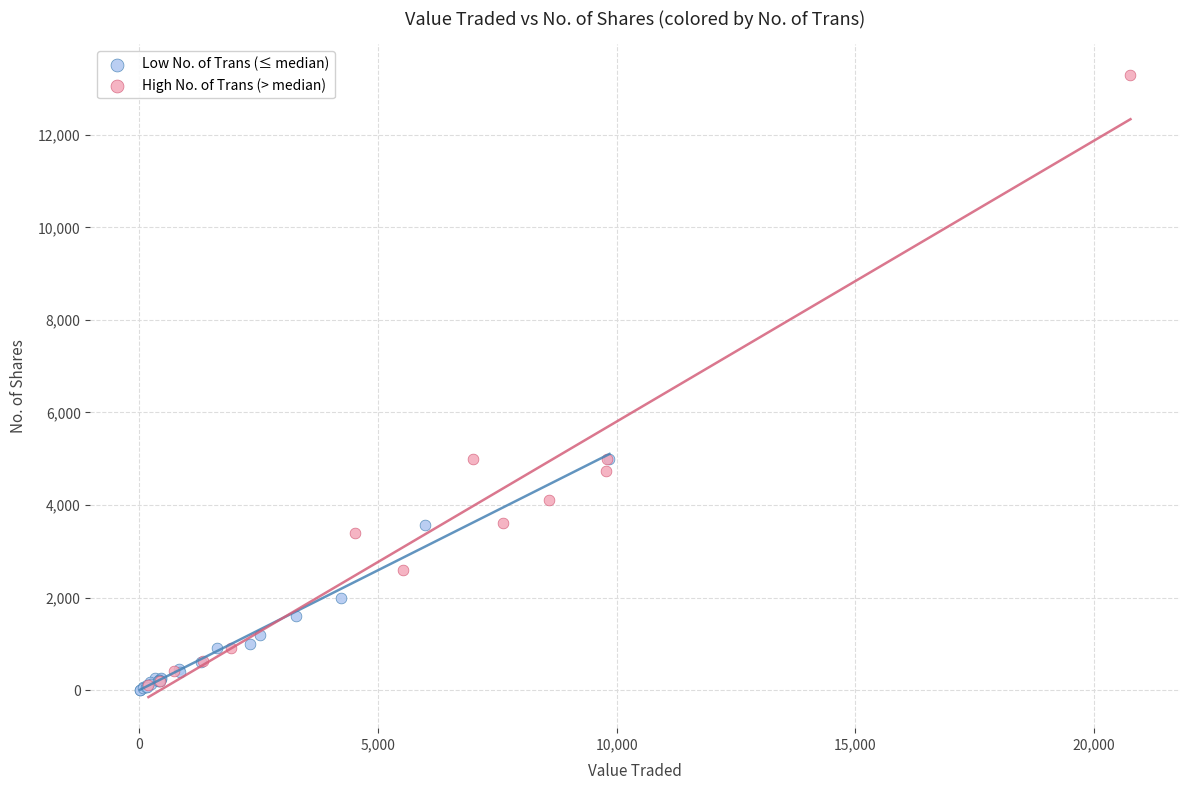

Which series reaches the maximum Y coordinate?

High No. of Trans (> median)